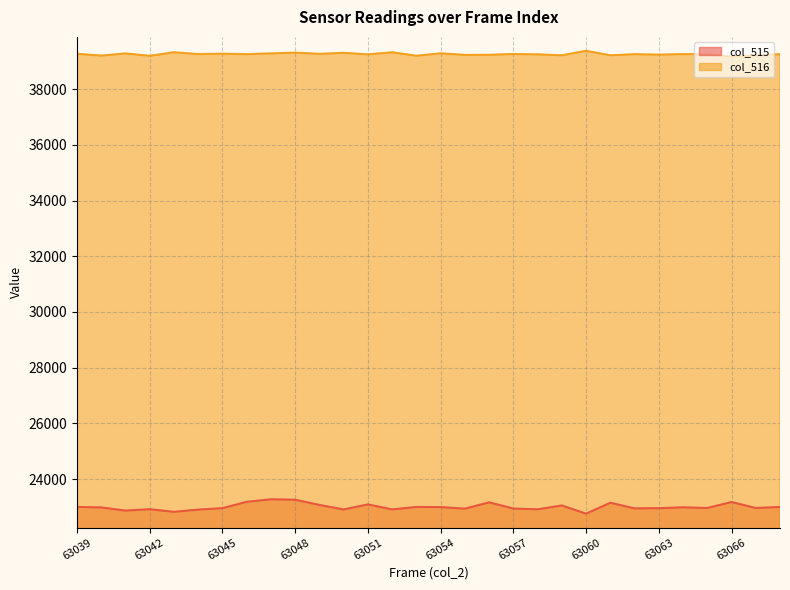

Where is col_516 nearest to the value 39270?

63039